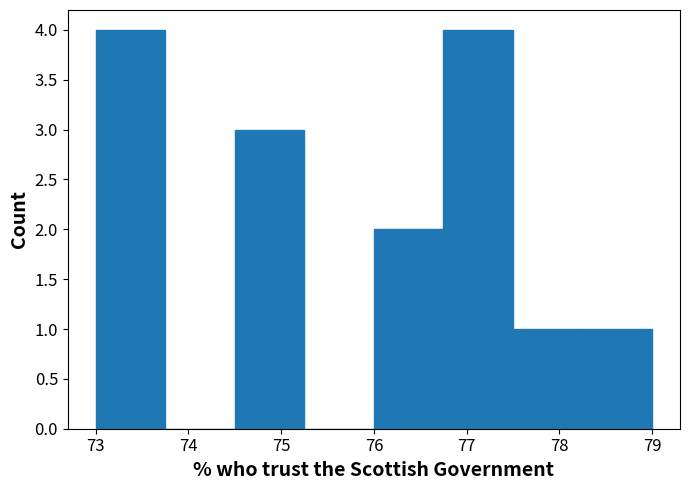

Reading left to right, list every bar in this chart as the range it spans on the x-axis followed by its height. Neither the bar edges nor the heights are printed on the chart, so give them approximately, as read against the axes.

73.00 to 73.75: 4
73.75 to 74.50: 0
74.50 to 75.25: 3
75.25 to 76.00: 0
76.00 to 76.75: 2
76.75 to 77.50: 4
77.50 to 78.25: 1
78.25 to 79.00: 1